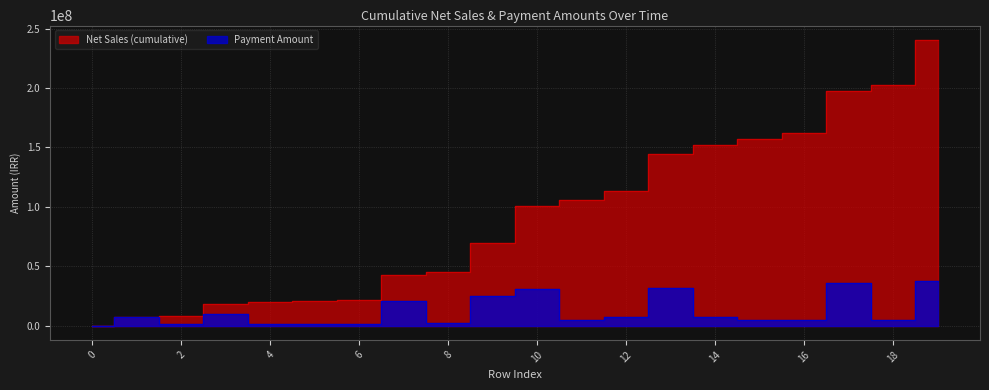

At how many categories does at least one series exceed 205460869?

1